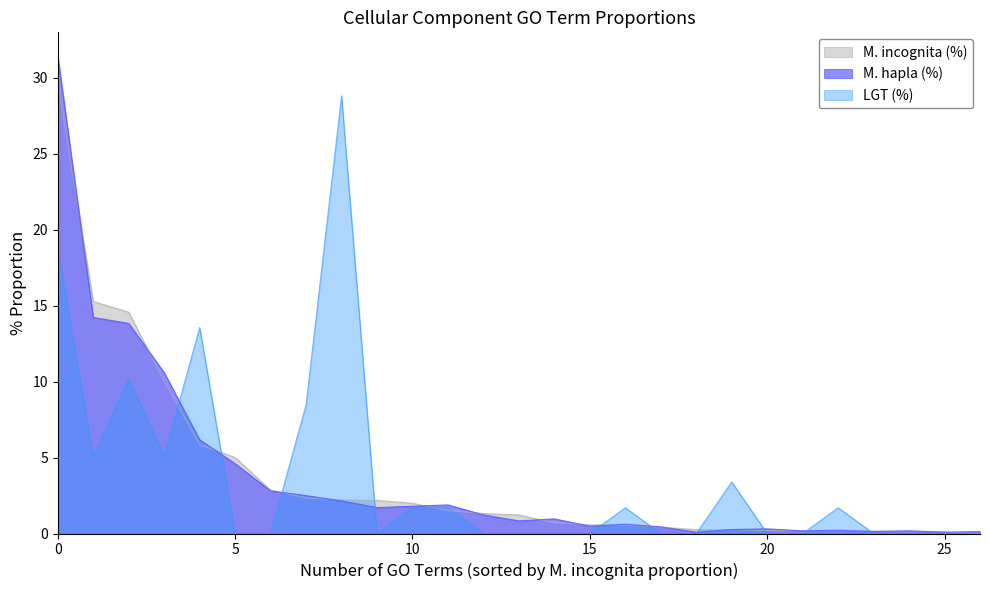

What is the maximum value for LGT (%)?

28.8